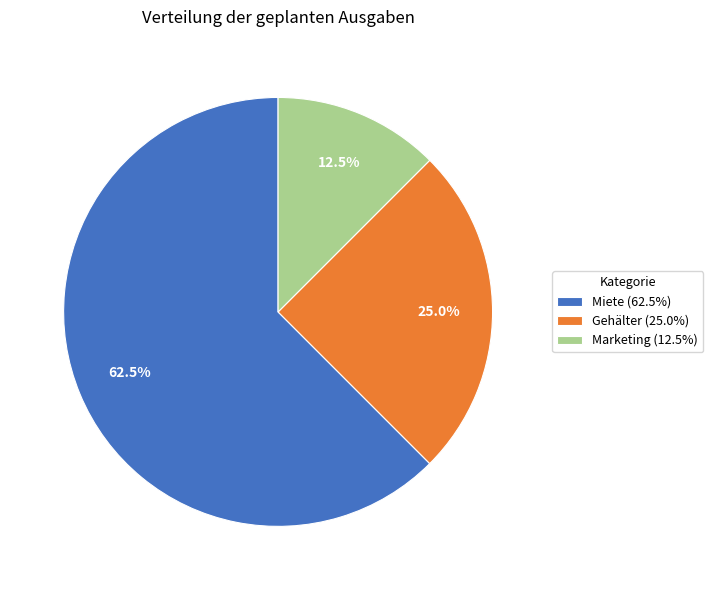

Which slice is the largest?

Miete